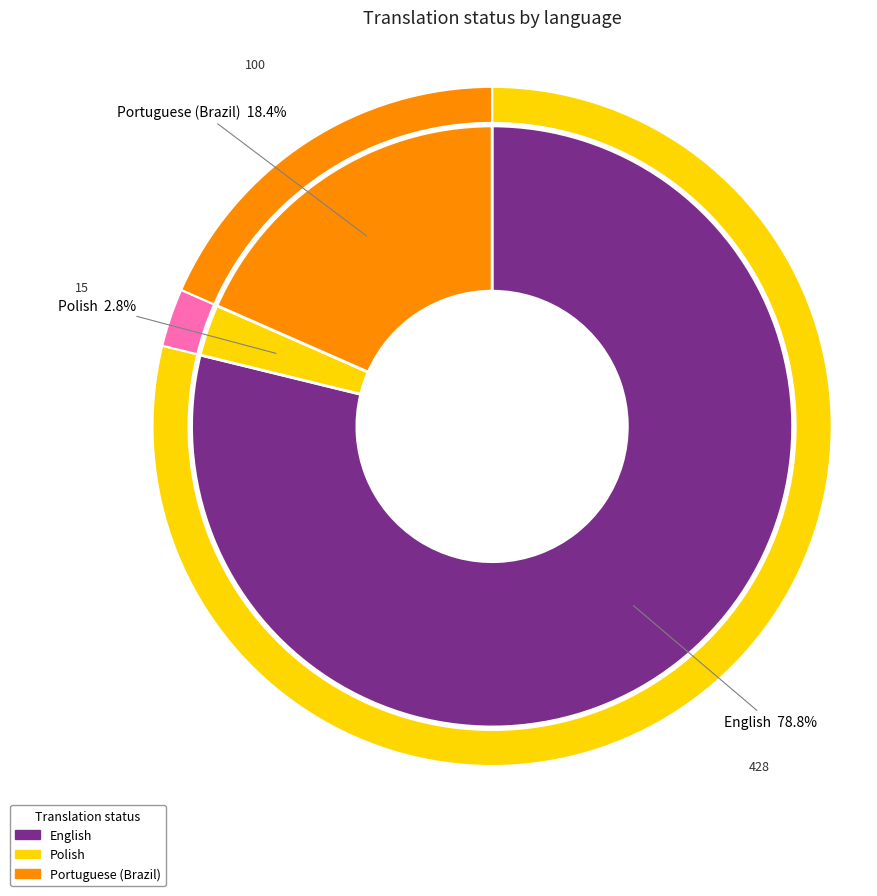

Does English account for over 50% of the chart?

Yes